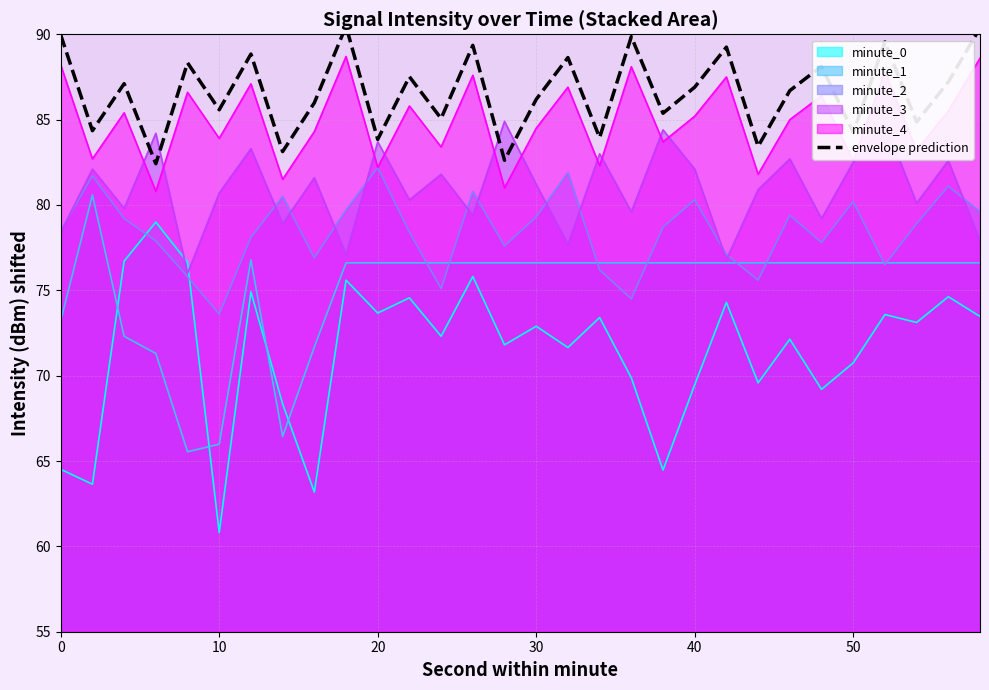

What is the maximum value shown in the chart?

90.5